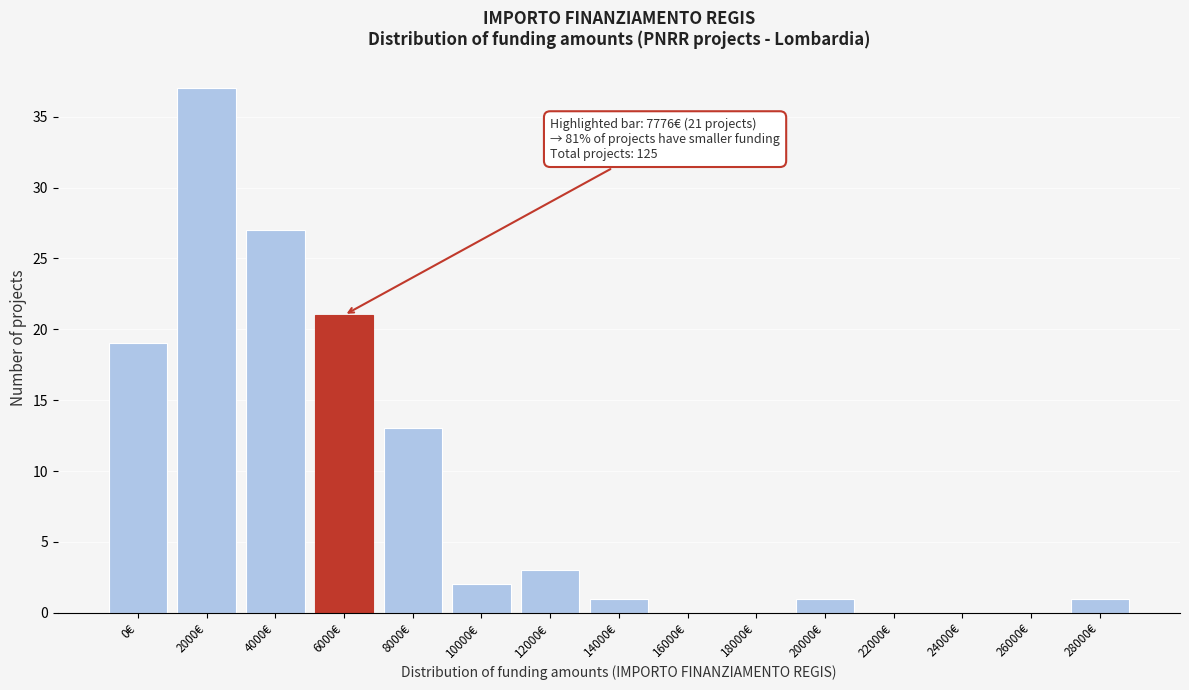

Reading left to right, extract all data points from this chart.

0€=19	2000€=37	4000€=27	6000€=21	8000€=13	10000€=2	12000€=3	14000€=1	16000€=0	18000€=0	20000€=1	22000€=0	24000€=0	26000€=0	28000€=1